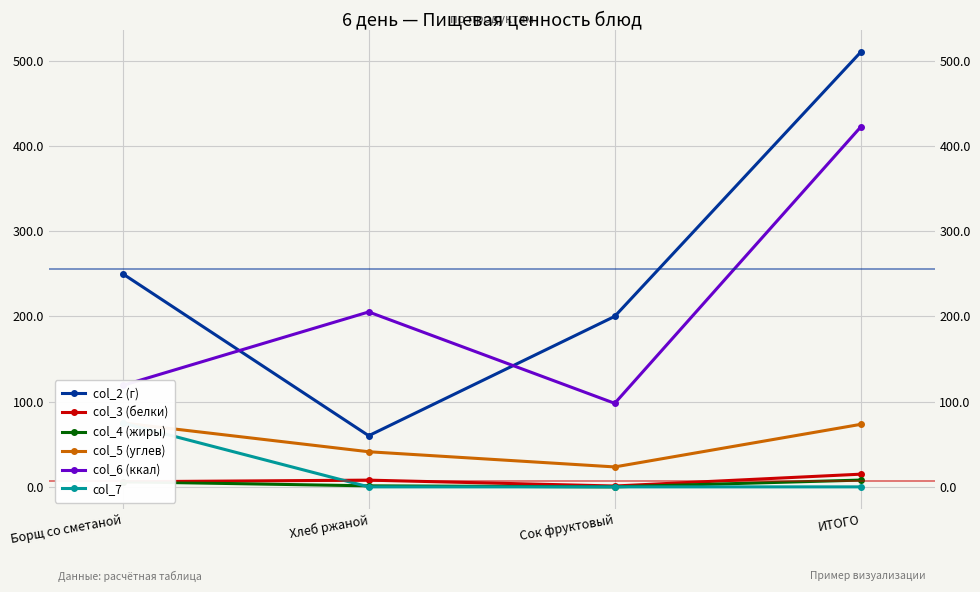

What is the value of the col_5 (углев) point at the 2nd from the left?

41.2